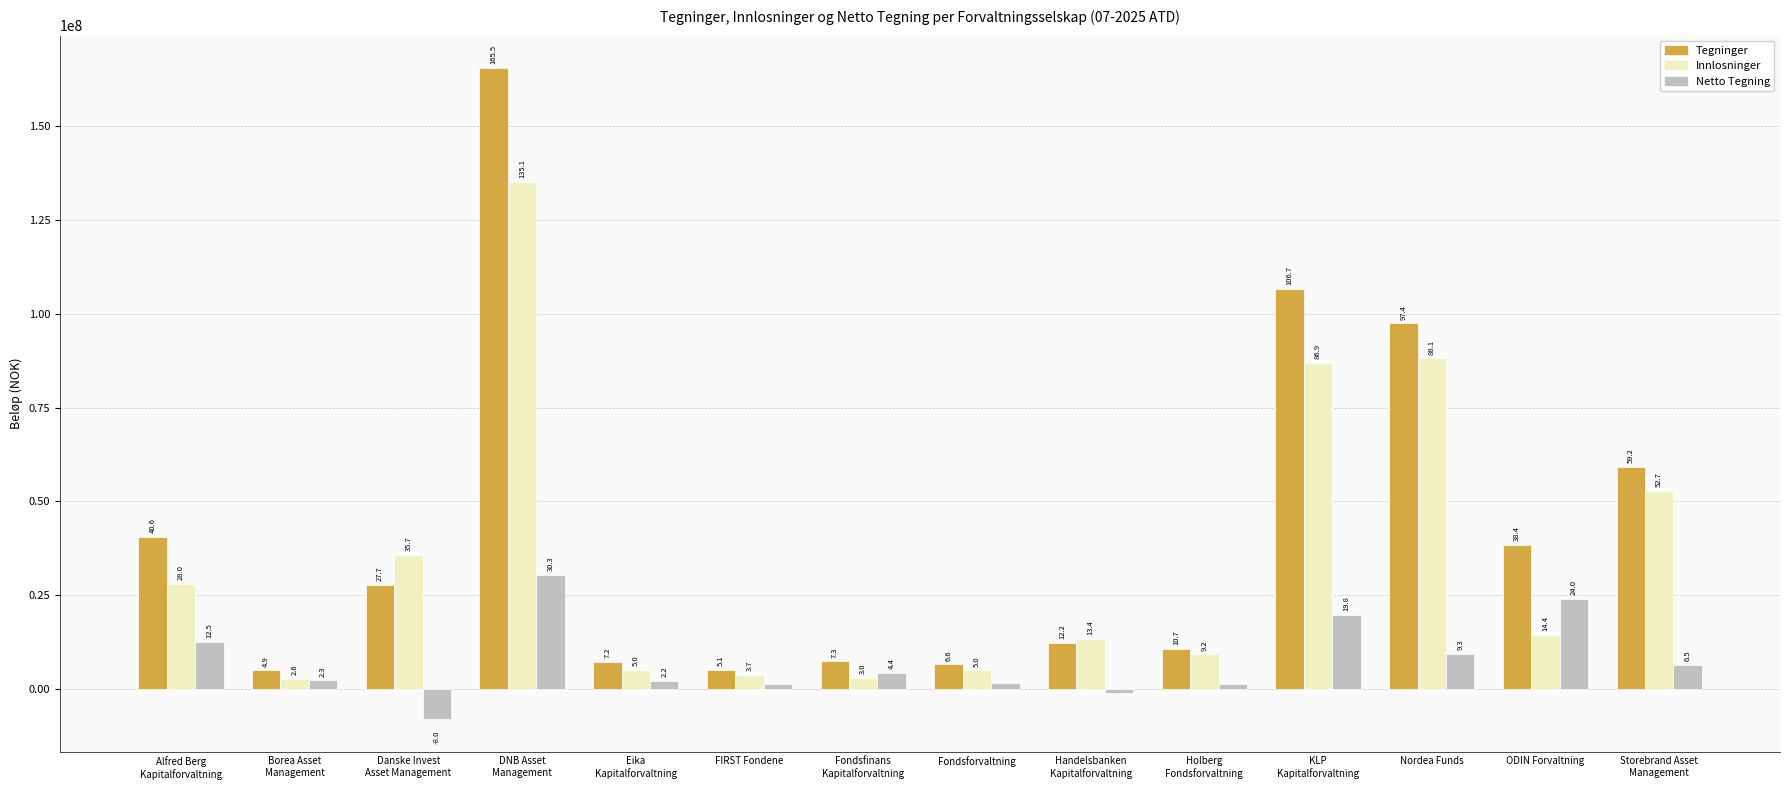

List the labels in order of Innlosninger value, largest first.

DNB Asset
Management, Nordea Funds, KLP
Kapitalforvaltning, Storebrand Asset
Management, Danske Invest
Asset Management, Alfred Berg
Kapitalforvaltning, ODIN Forvaltning, Handelsbanken
Kapitalforvaltning, Holberg
Fondsforvaltning, Eika
Kapitalforvaltning, Fondsforvaltning, FIRST Fondene, Fondsfinans
Kapitalforvaltning, Borea Asset
Management